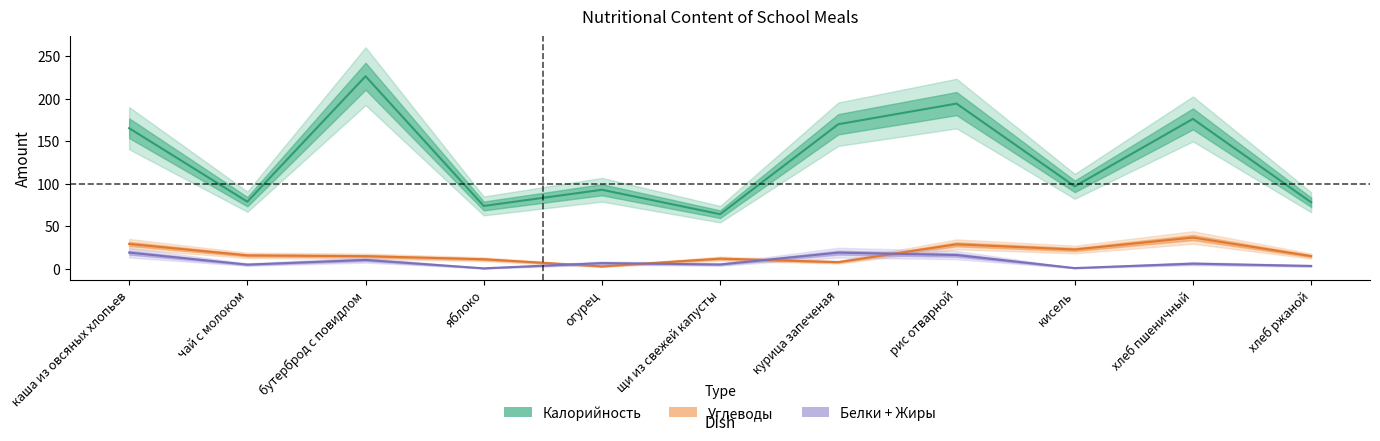

True or false: Калорийность and Углеводы cross at least once.

False